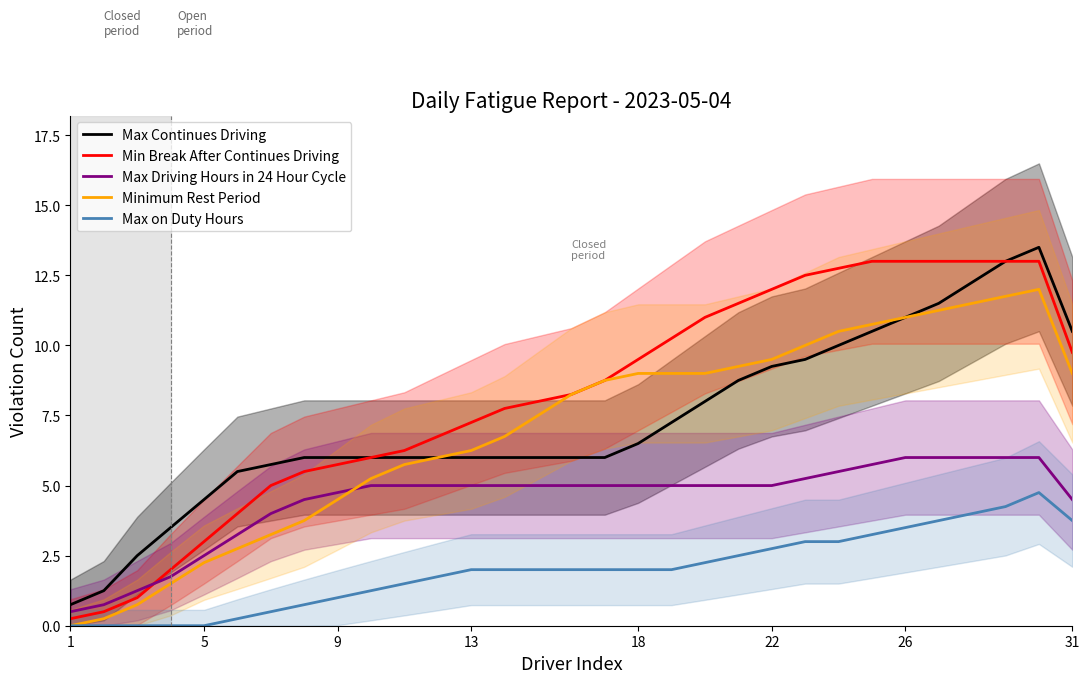

What is the value of the Max Driving Hours in 24 Hour Cycle point at the 15th from the left?

5.0